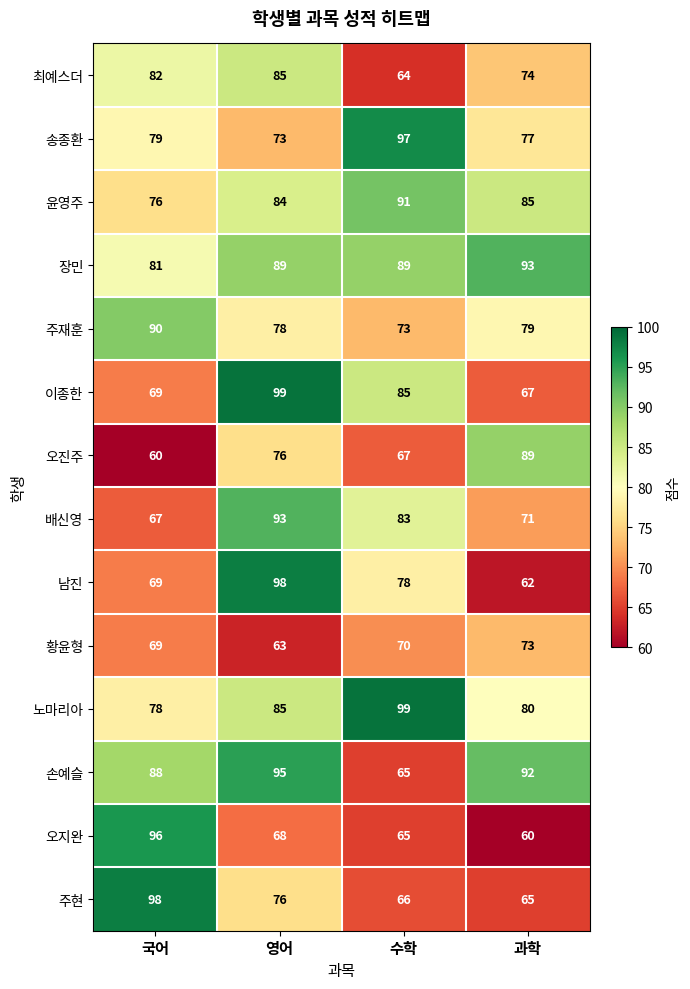

What is the total value across all series at 국어?

1102